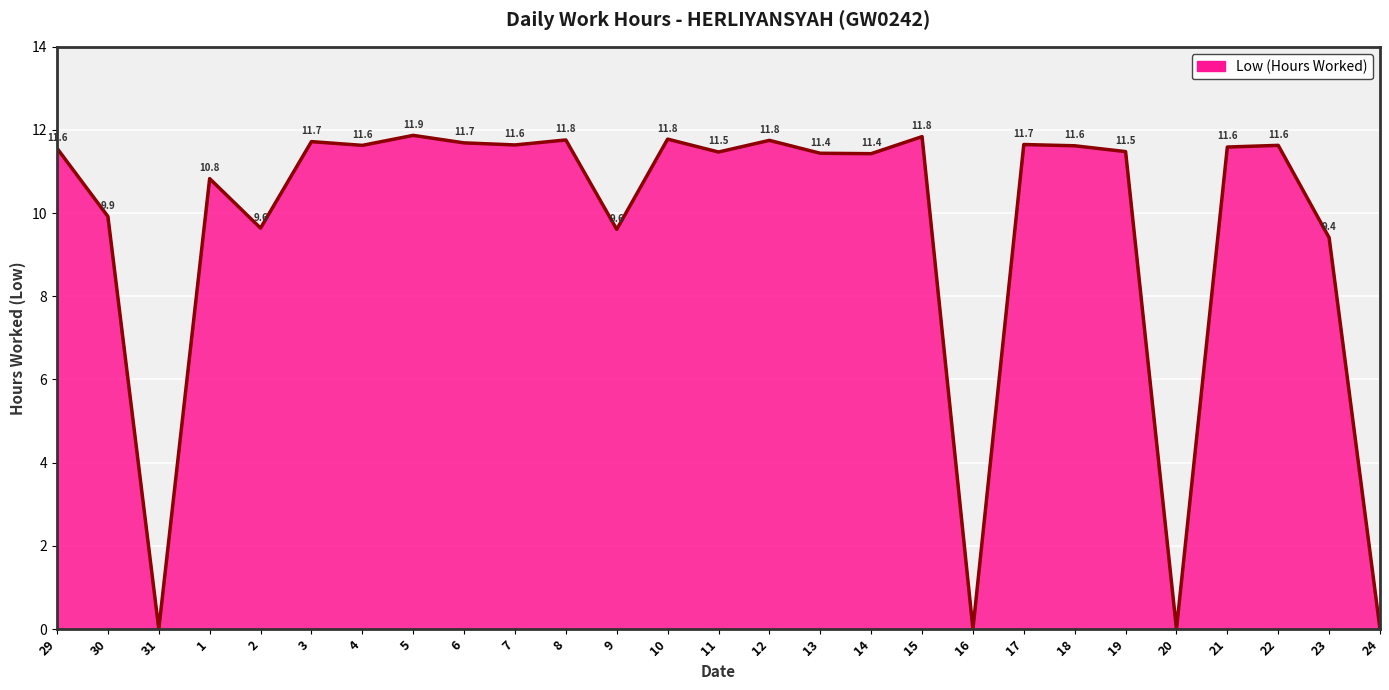

Is it true that the value at 20 is 0.0?

True